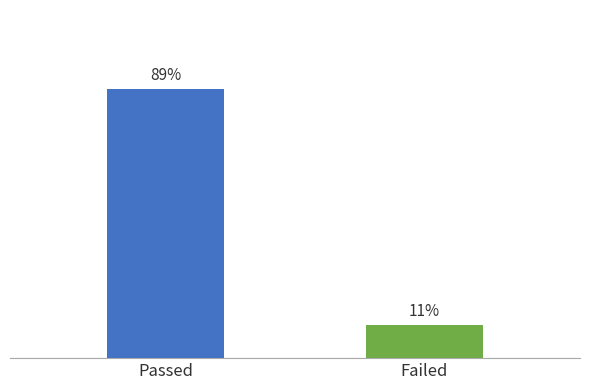

Rank the categories by value from lowest to highest.

Failed, Passed